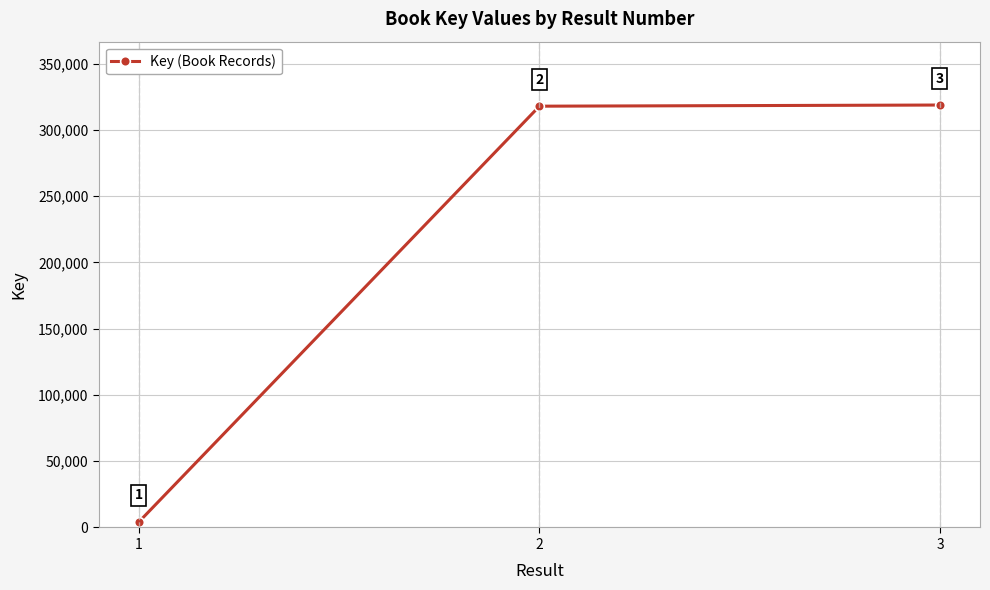

The chart shows a value of 139586 at 3. True or false?

False